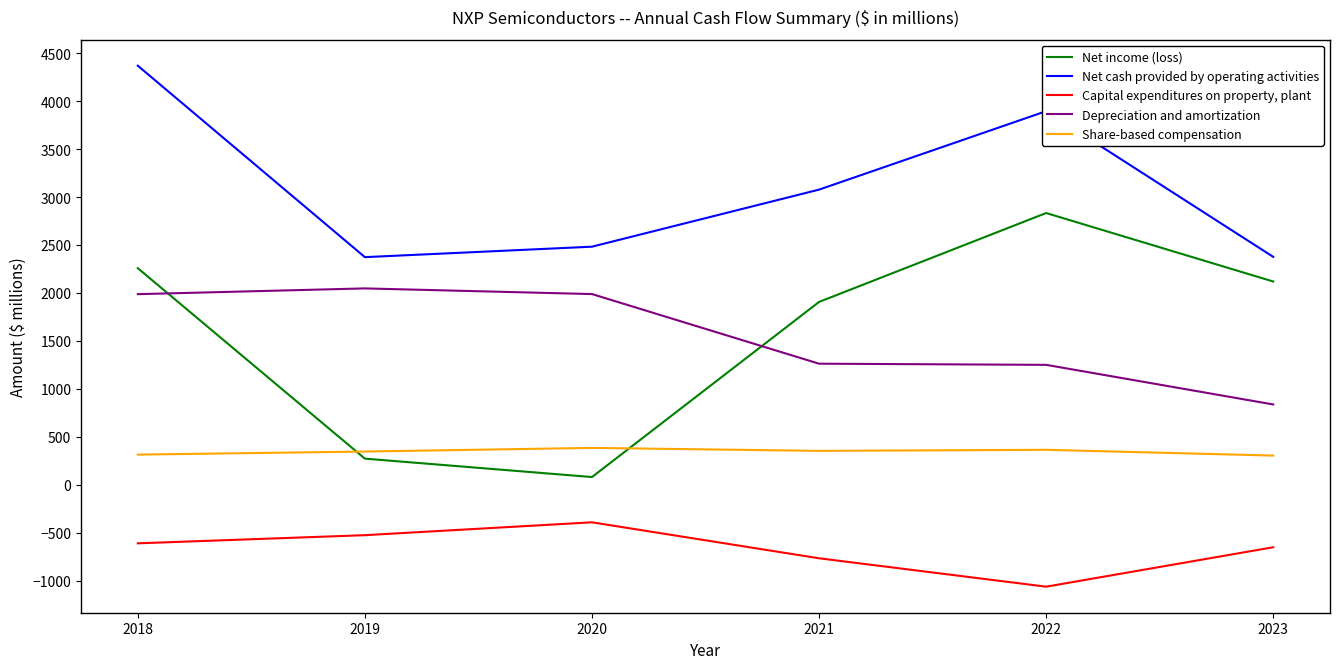

What is the minimum value shown in the chart?

-1063